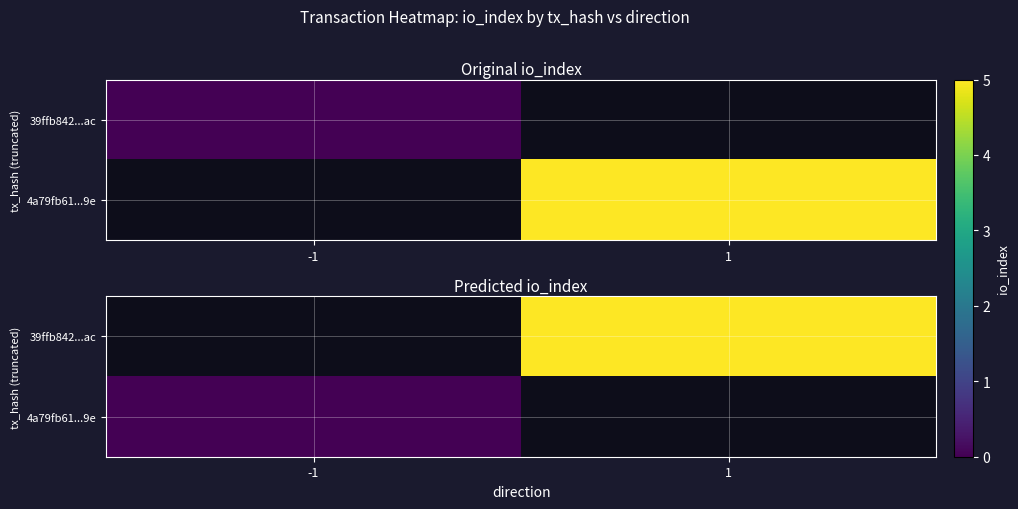

List the series in order of their peak value, lowest first.

39ffb842...ac, 4a79fb61...9e